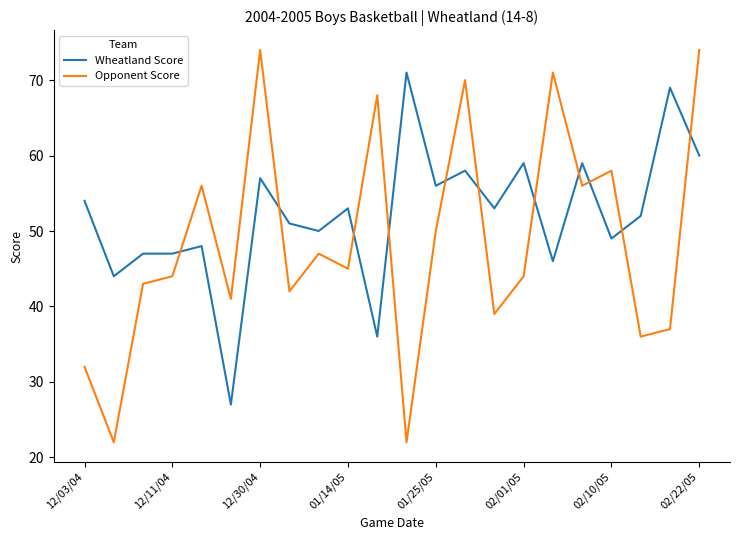

Reading right to left, transcribe all the data shown in this chart.

Wheatland Score: 60	69	52	49	59	46	59	53	58	56	71	36	53	50	51	57	27	48	47	47	44	54
Opponent Score: 74	37	36	58	56	71	44	39	70	50	22	68	45	47	42	74	41	56	44	43	22	32